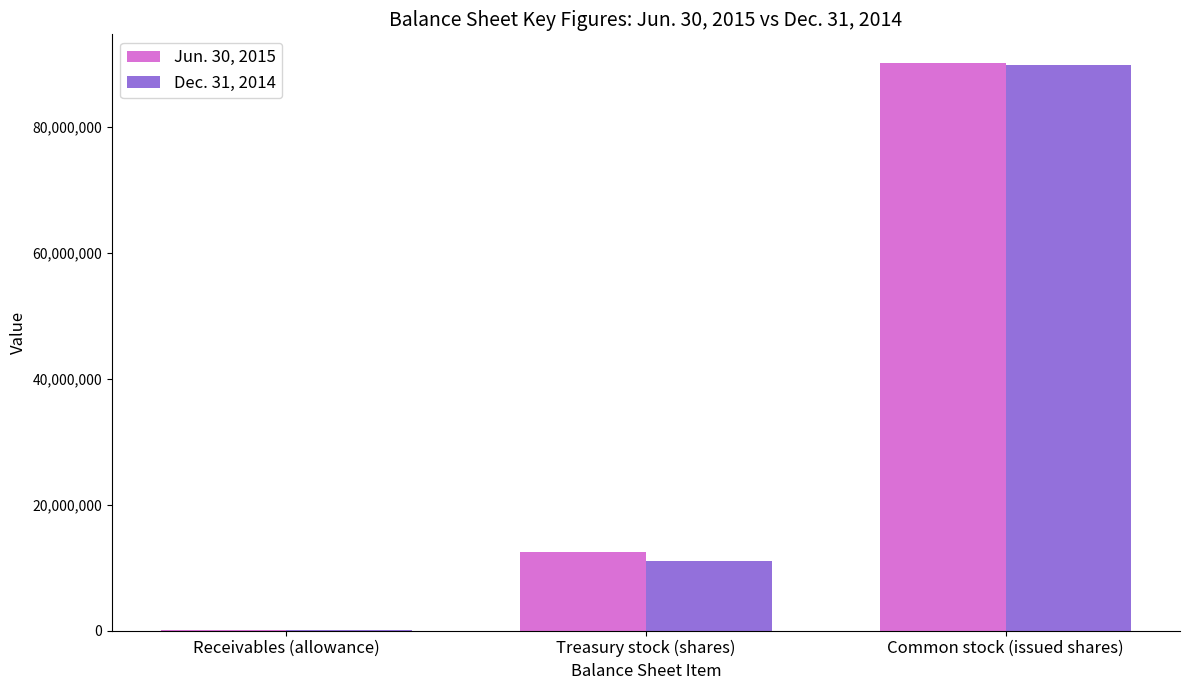

What is the difference between the Jun. 30, 2015 values at Common stock (issued shares) and Treasury stock (shares)?

77706813